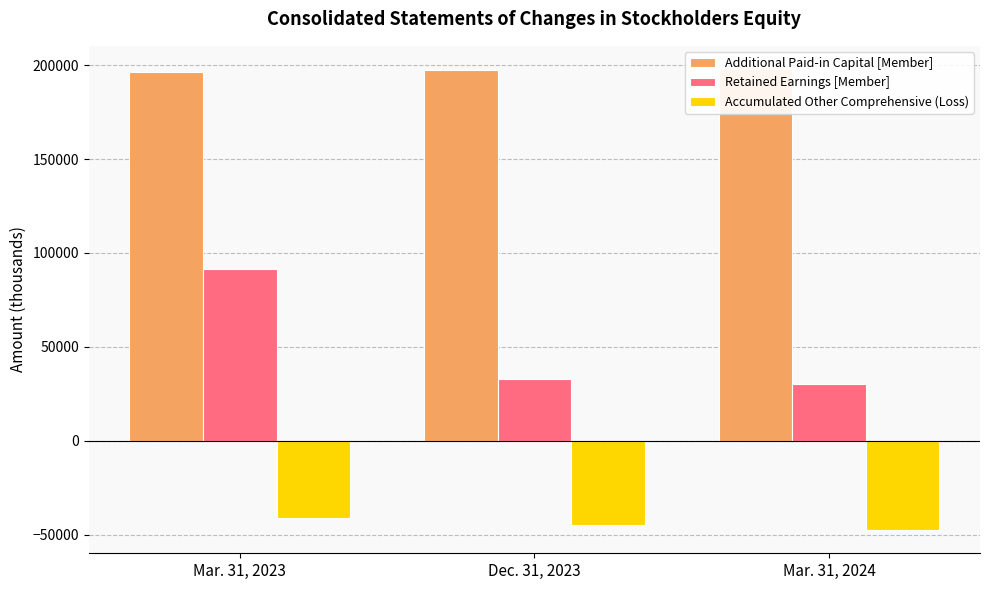

What is the total value across all series at Mar. 31, 2024?

180654